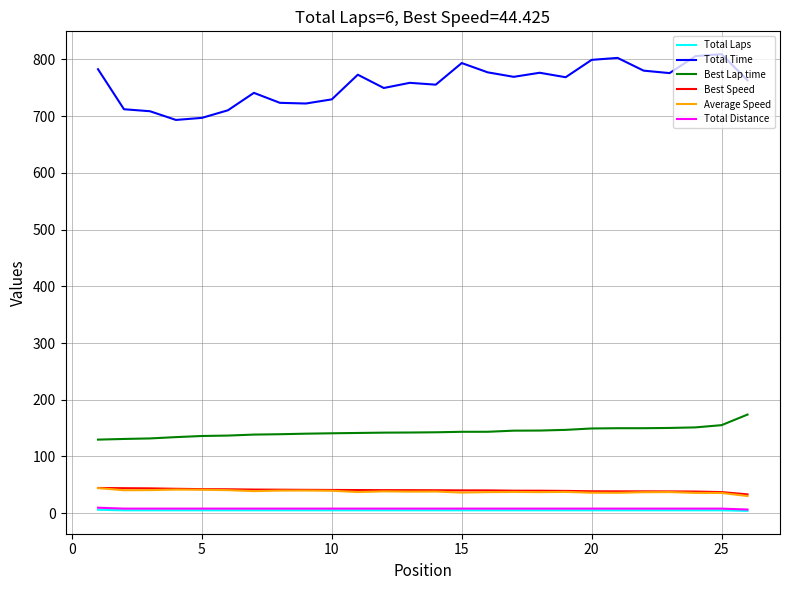

What is the highest value of the Average Speed series?

44.2